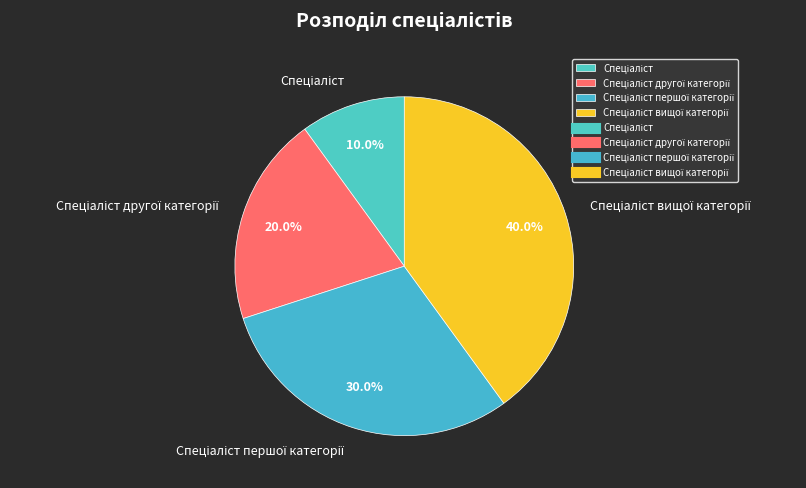

Is there any slice that represents more than half of the pie?

No